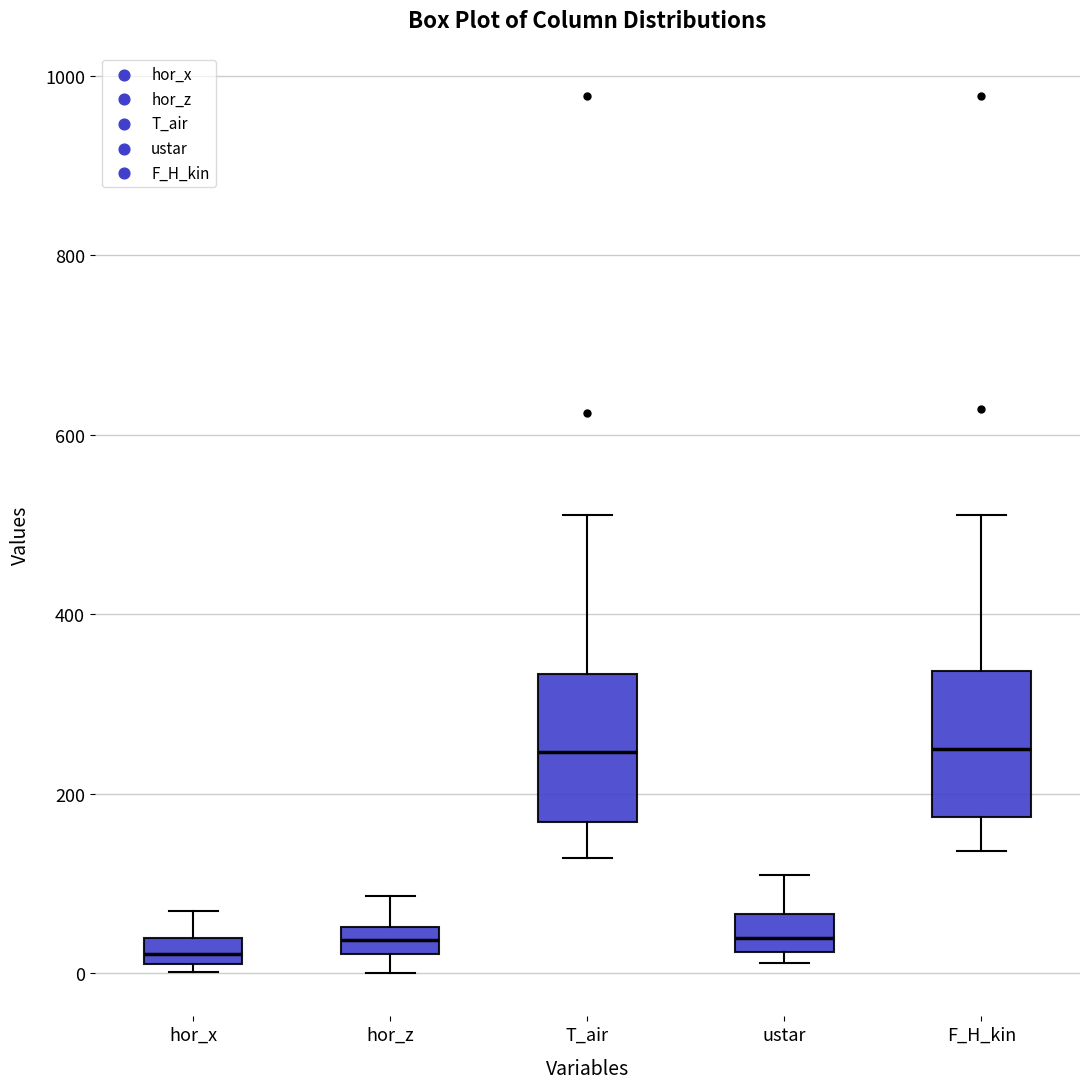

Where does the median line of the box for hor_z sit on the y-axis? The values are not printed on the chart, so give them approximately, as read against the axis.

40